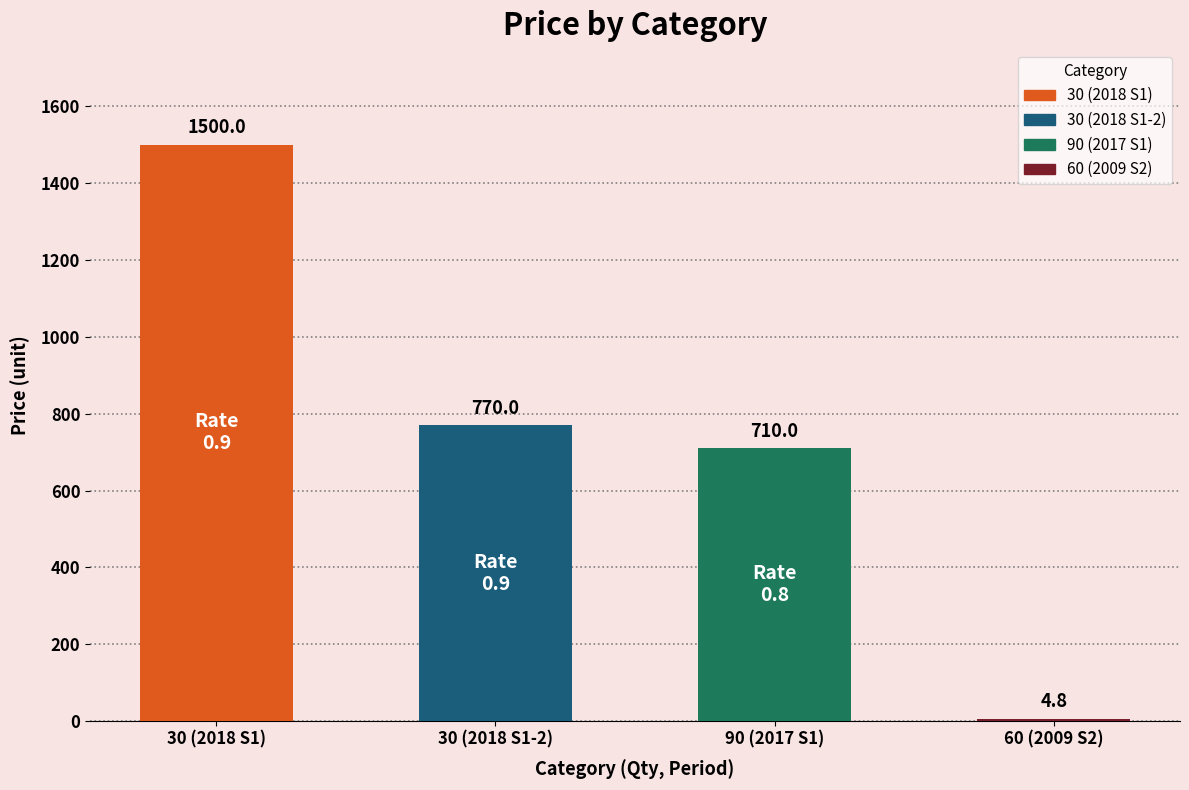

What is the sum of the values at 30 (2018 S1) and 30 (2018 S1-2)?

2270.0